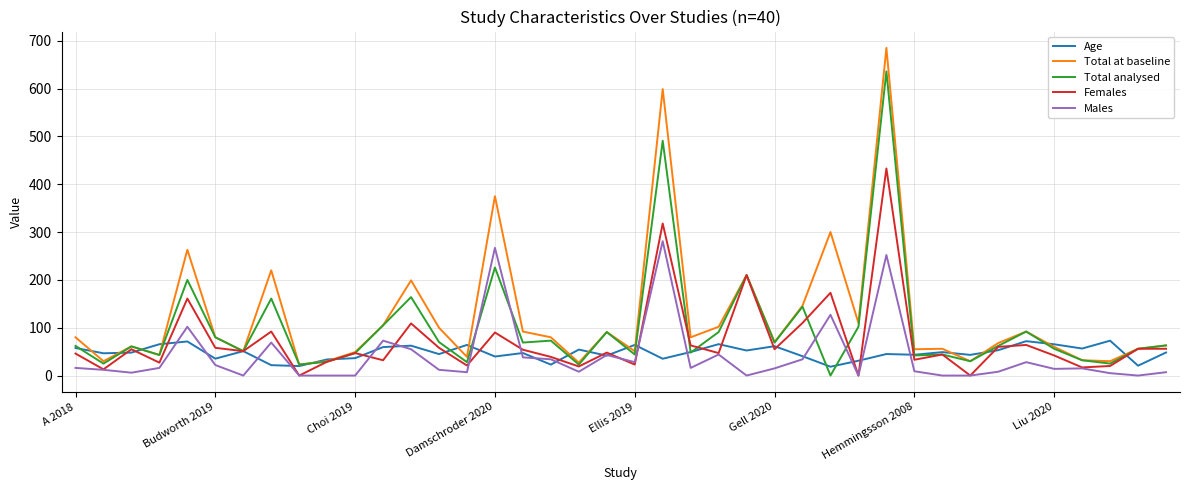

Which series has the widest spread of values?

Total at baseline